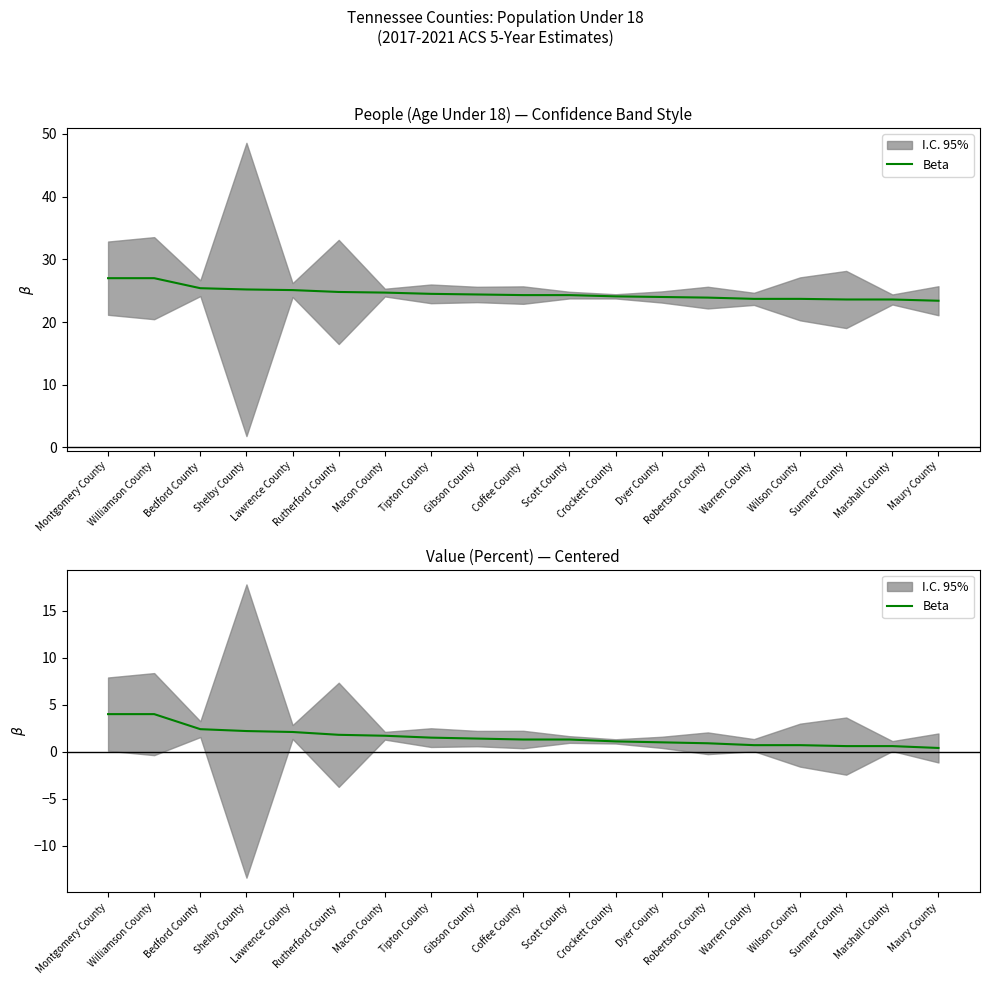

At which label does the data first exceed 1?

Montgomery County